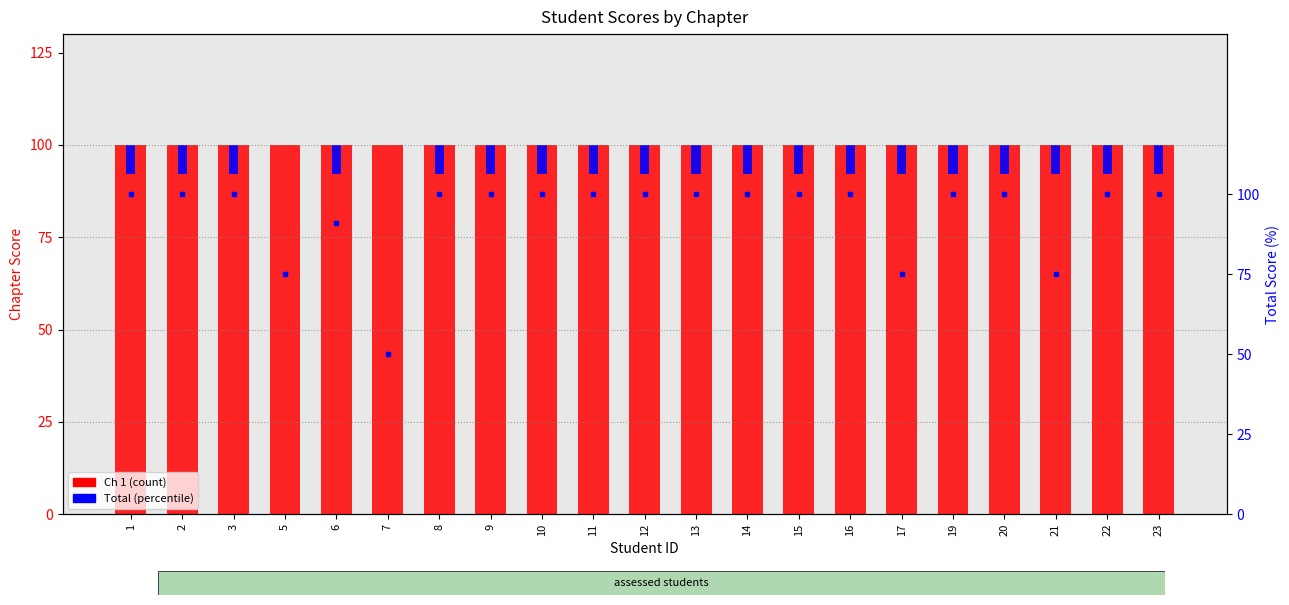

What is the value of the 14th bar from the left?

100